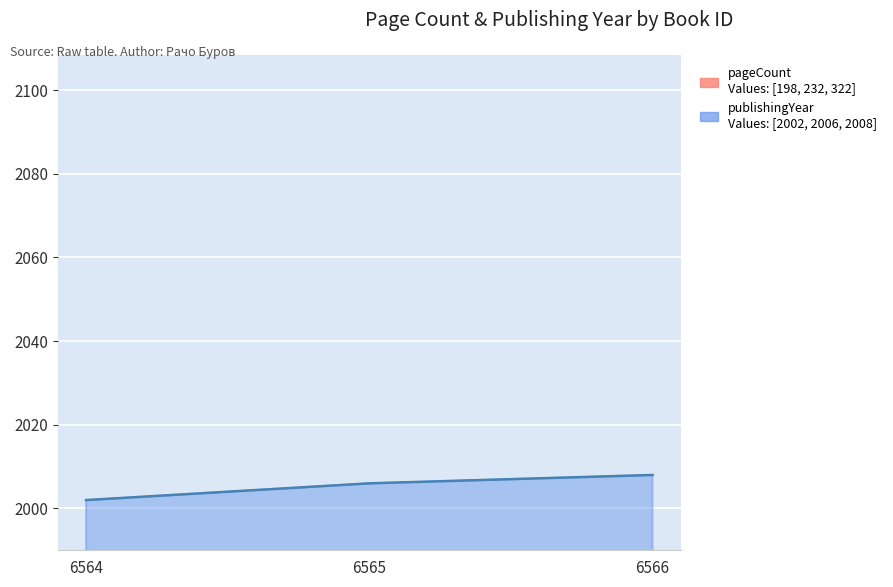

Which series has the largest range (max minus min)?

pageCount